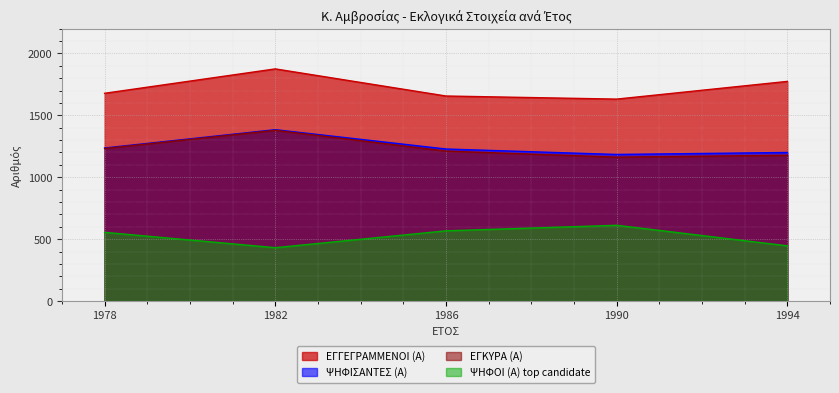

True or false: ΨΗΦΙΣΑΝΤΕΣ (Α) and ΕΓΚΥΡΑ (Α) intersect in this chart.

False